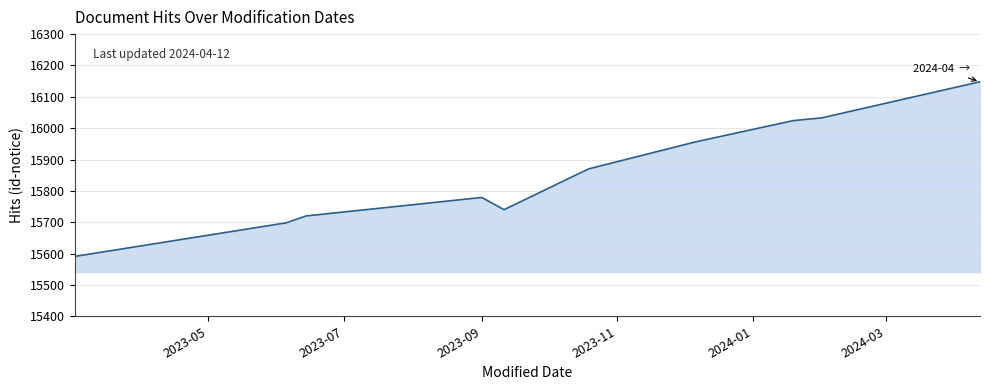

What is the difference between the maximum and minimum values?

557